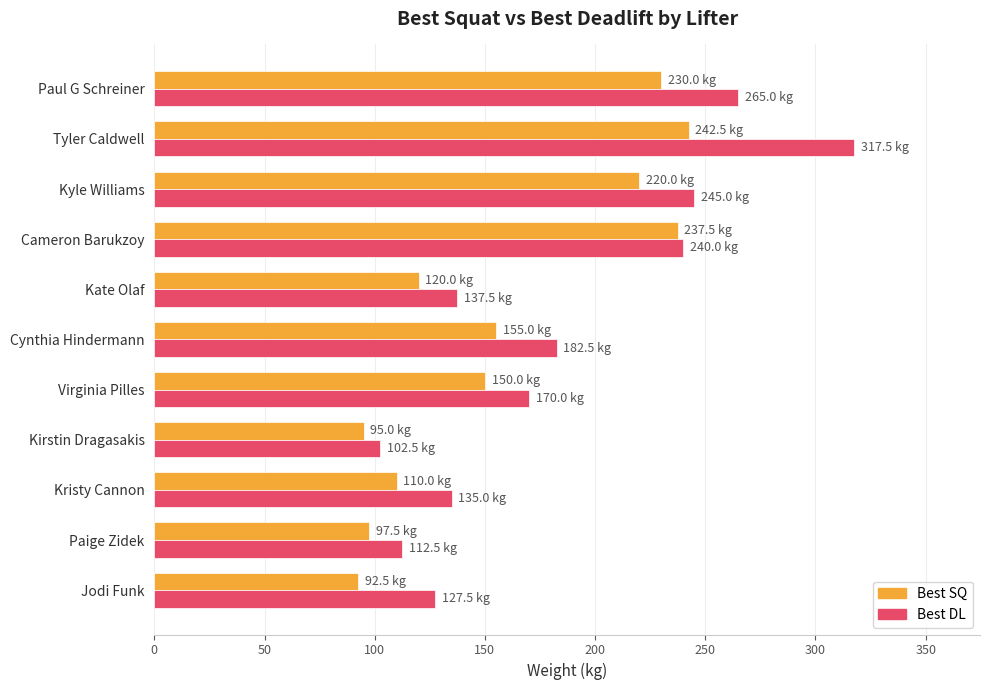

What is the total value across all series at Tyler Caldwell?

560.0